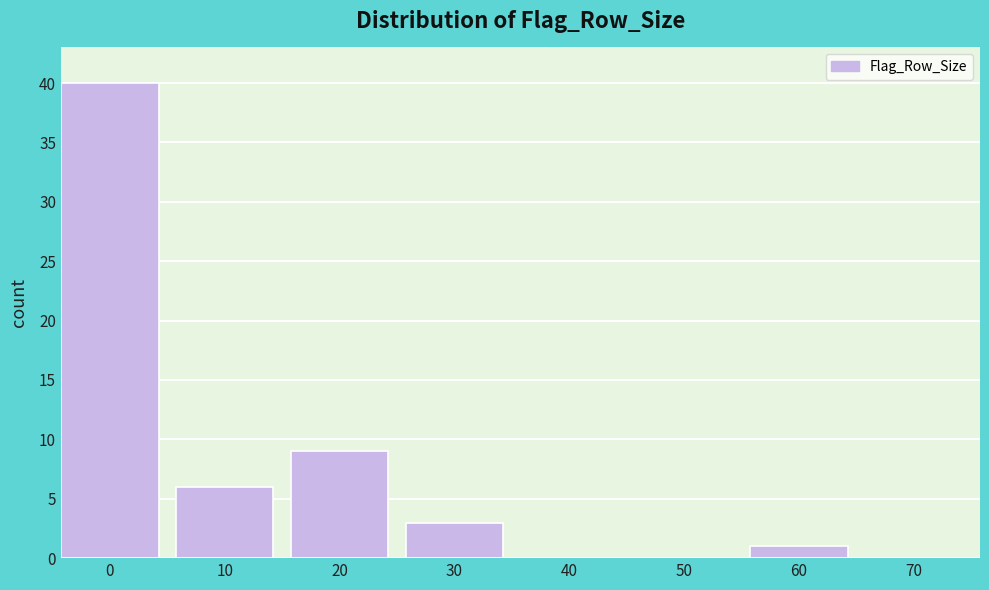

Reading left to right, transcribe all the data shown in this chart.

0=40	10=6	20=9	30=3	40=0	50=0	60=1	70=0